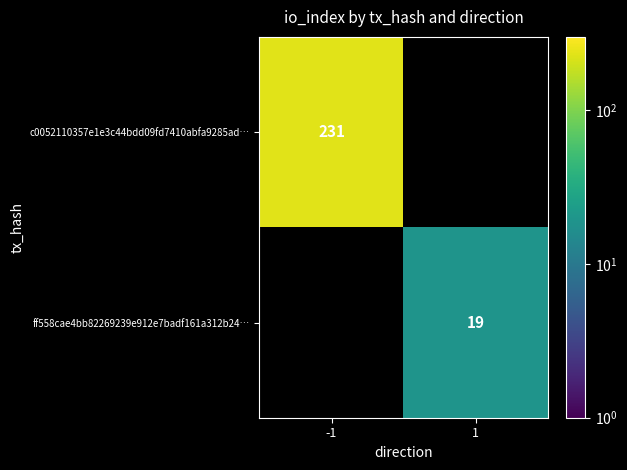

Is it true that ff558cae4bb82269239e912e7badf161a312b24… equals 19 at 1?

True